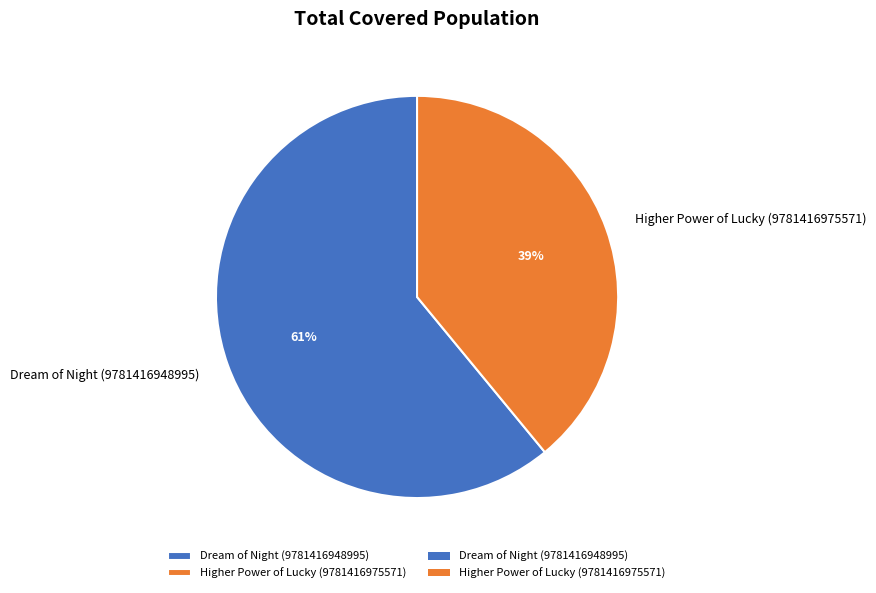

What is the smallest slice in the pie chart?

Higher Power of Lucky (9781416975571)